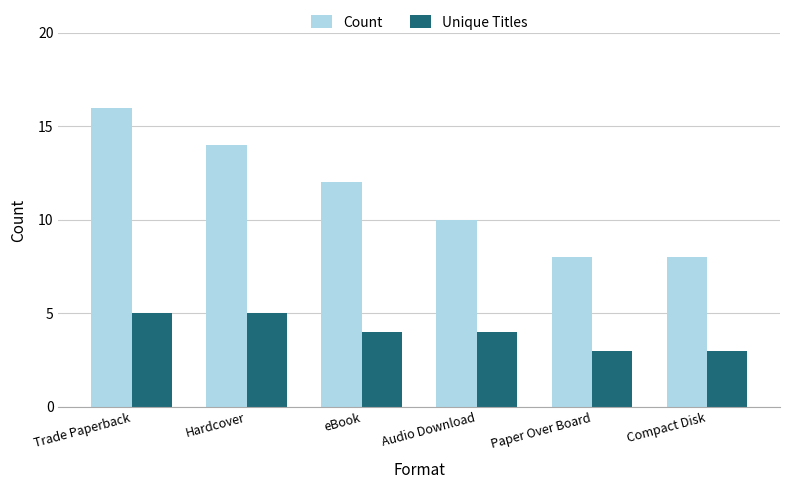

Is it true that Count equals 6 at Audio Download?

False